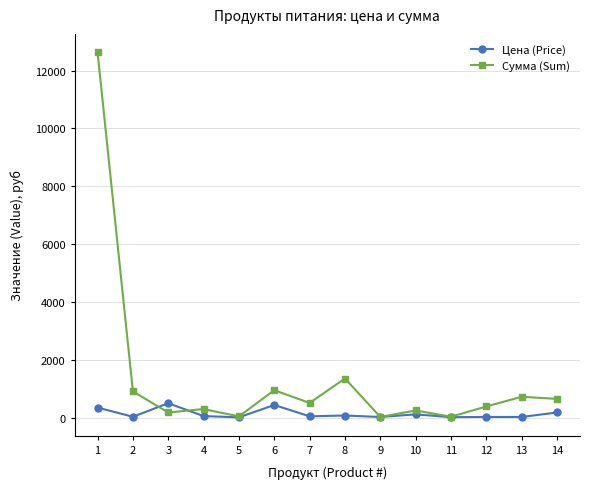

Rank the series by their maximum value, from highest to lowest.

Сумма (Sum), Цена (Price)